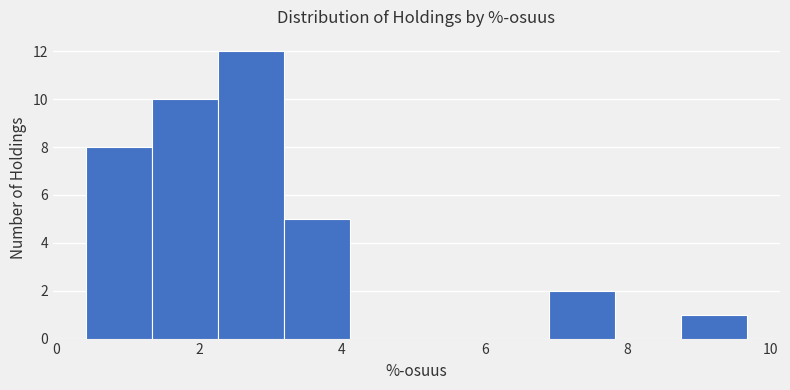

Reading left to right, list every bar in this chart as the range it spans on the x-axis followed by its height. Neither the bar edges nor the heights are printed on the chart, so give them approximately, as read against the axes.

0.4 to 1.4: 8
1.4 to 2.2: 10
2.2 to 3.2: 12
3.2 to 4.2: 5
4.2 to 5.0: 0
5.0 to 6.0: 0
6.0 to 6.8: 0
6.8 to 7.8: 2
7.8 to 8.8: 0
8.8 to 9.6: 1